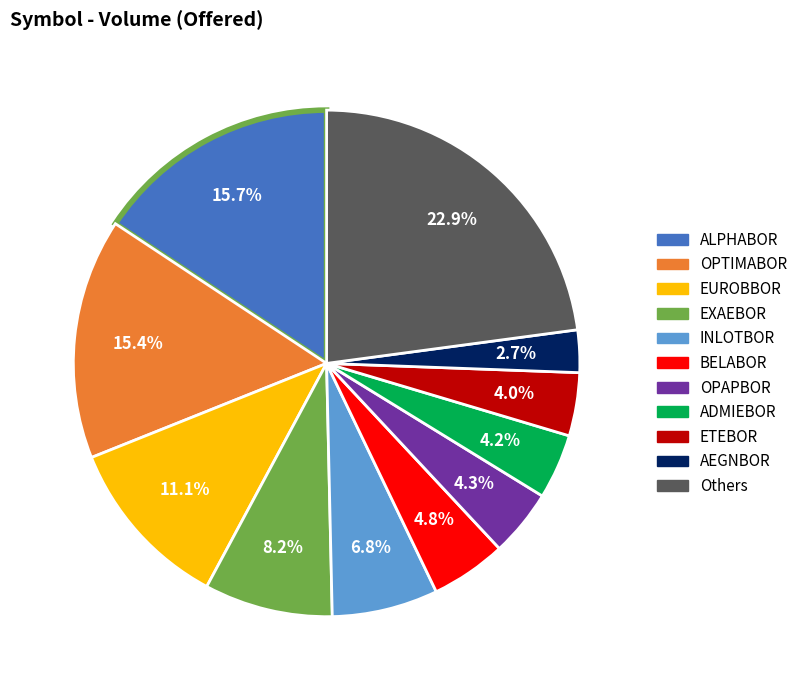

Is there a majority slice in this chart?

No